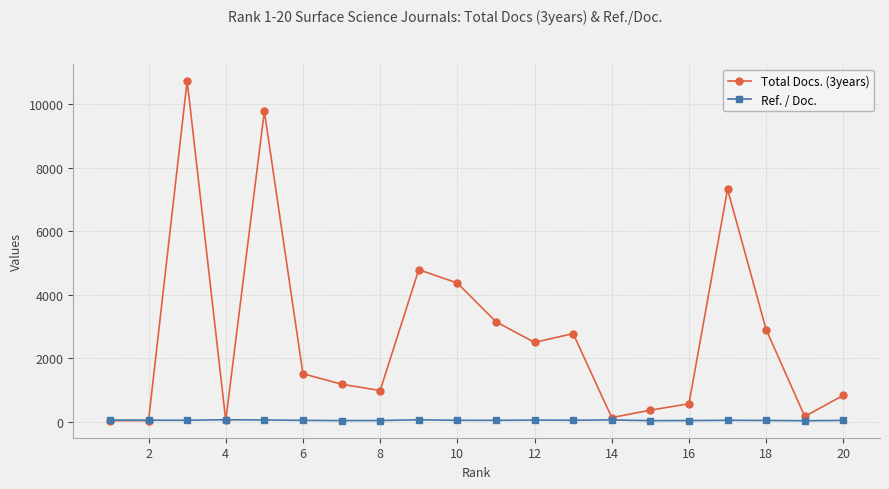

True or false: Ref. / Doc. has more than 2 points higher than both neighbors.

True